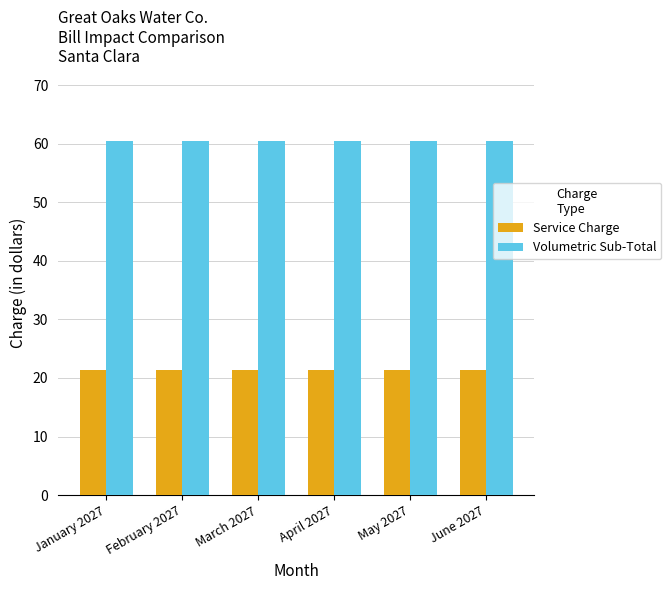

What is the spread (max minus min) of values at June 2027?

39.1